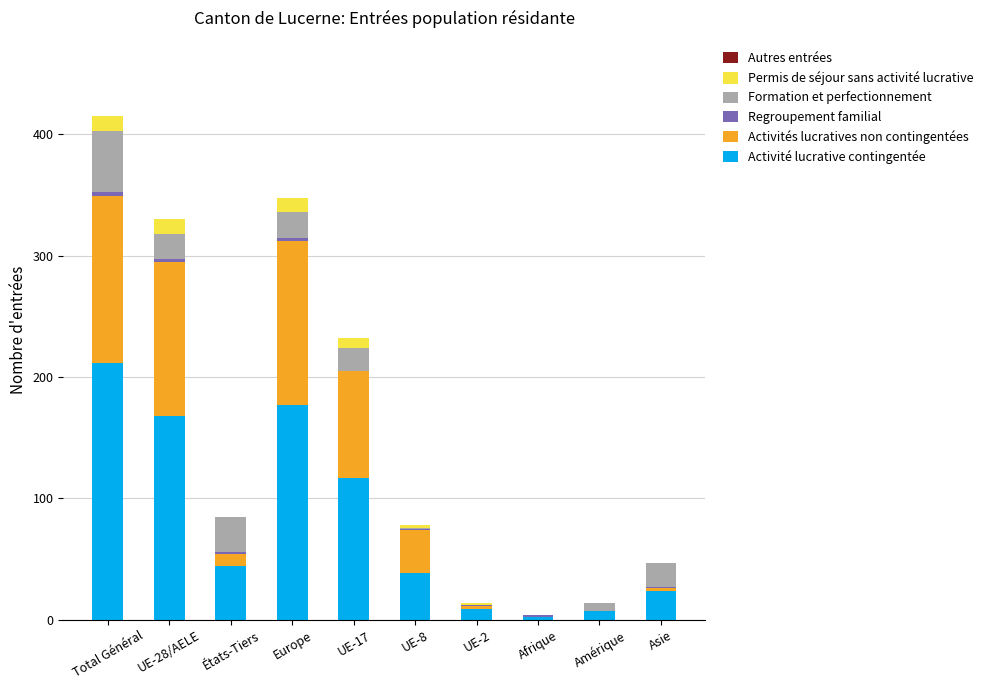

At which category is the sum across all series the highest?

Total Général